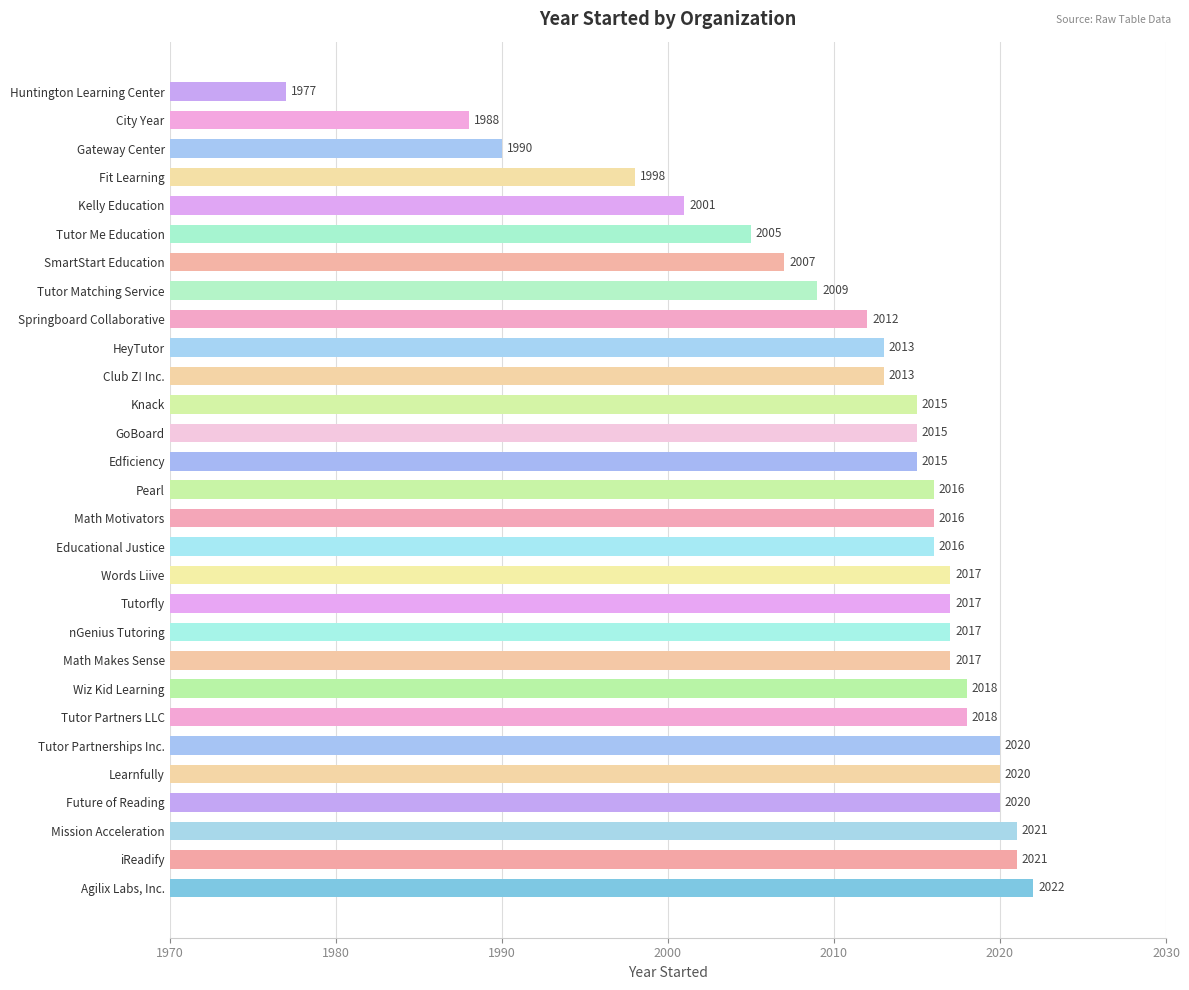

What is the smallest value displayed?

1977